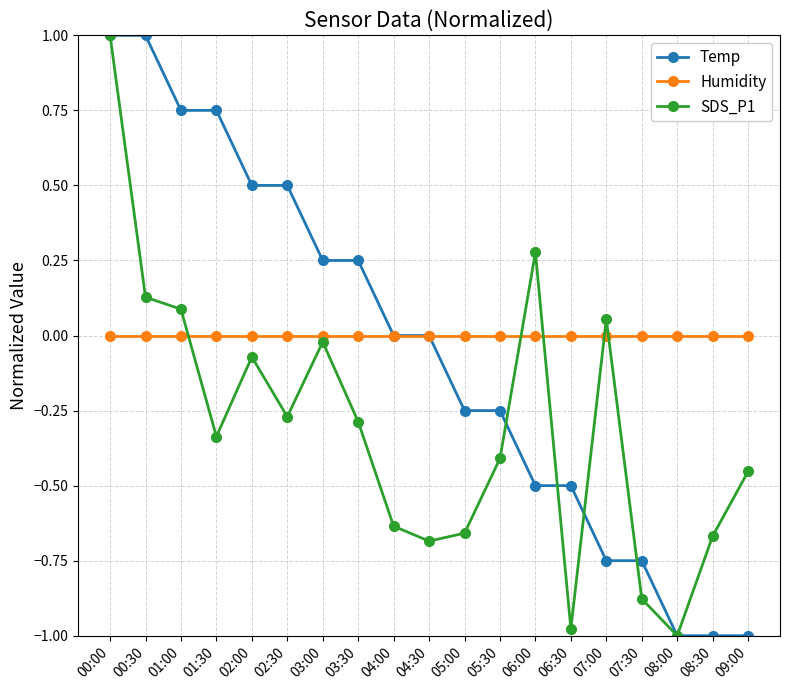

Which series has the largest total across all categories?

Humidity